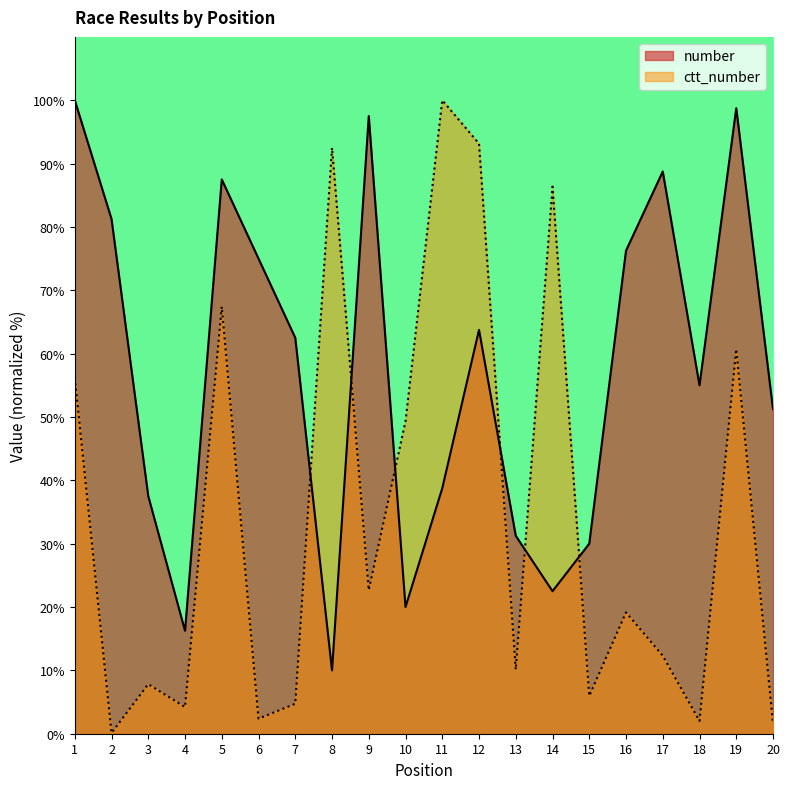

At which label does number first exceed 62?

1